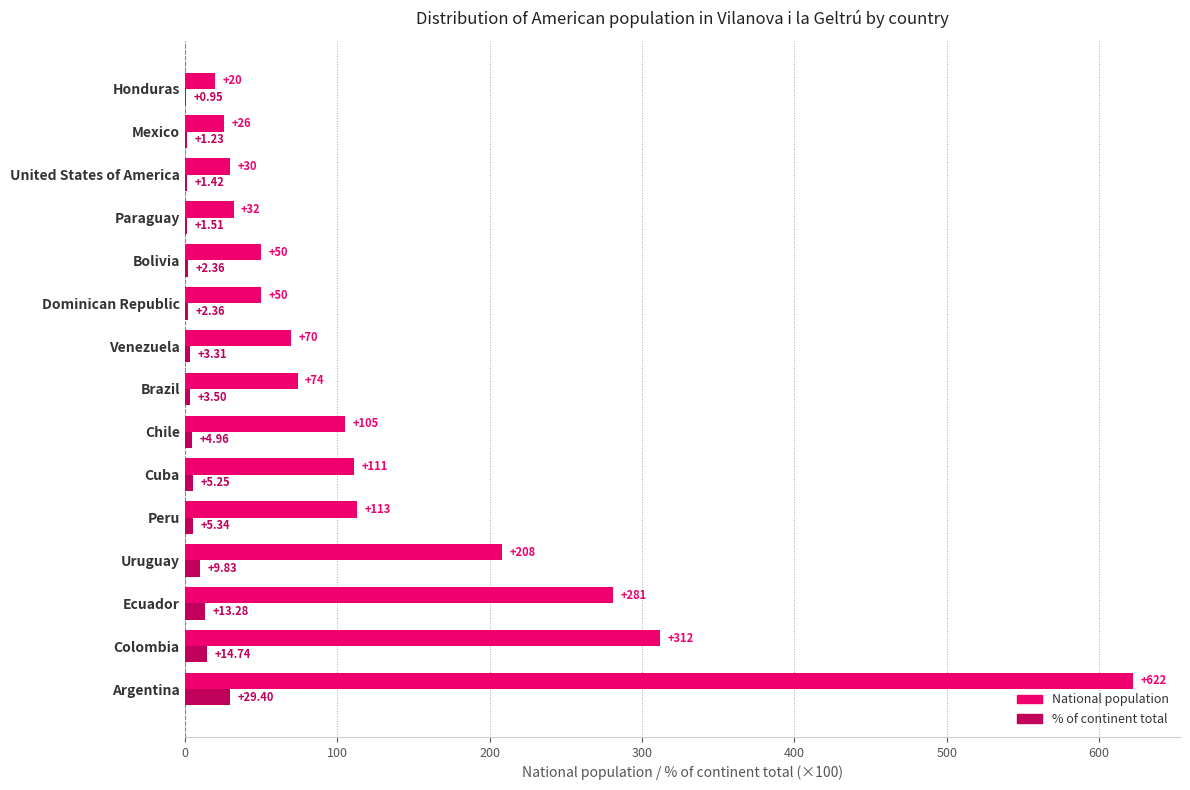

Which label corresponds to the largest value in the chart?

Argentina